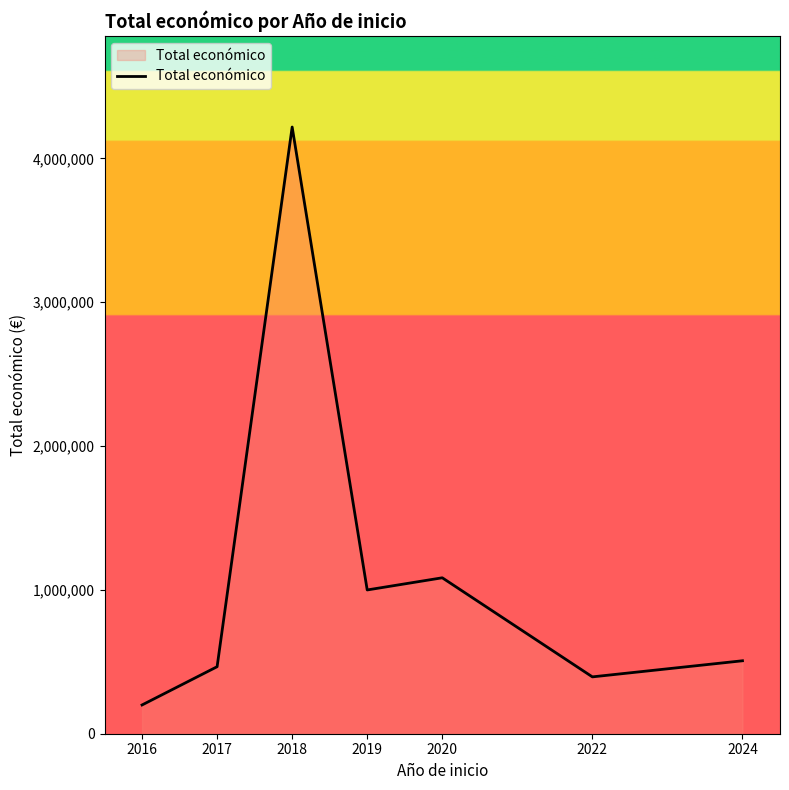

The chart shows a value of 1084300 at 2020. True or false?

True